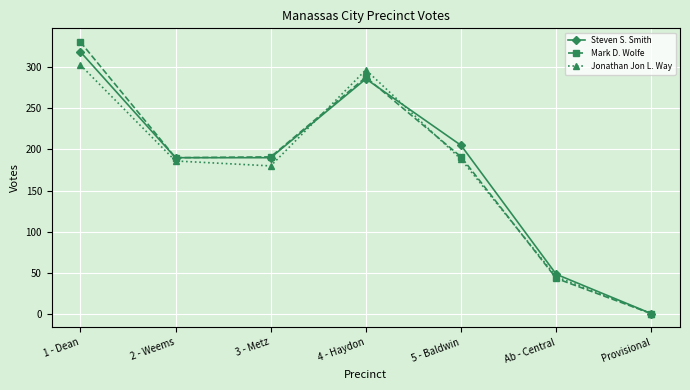

What are all the series names shown in the legend?

Steven S. Smith, Mark D. Wolfe, Jonathan Jon L. Way